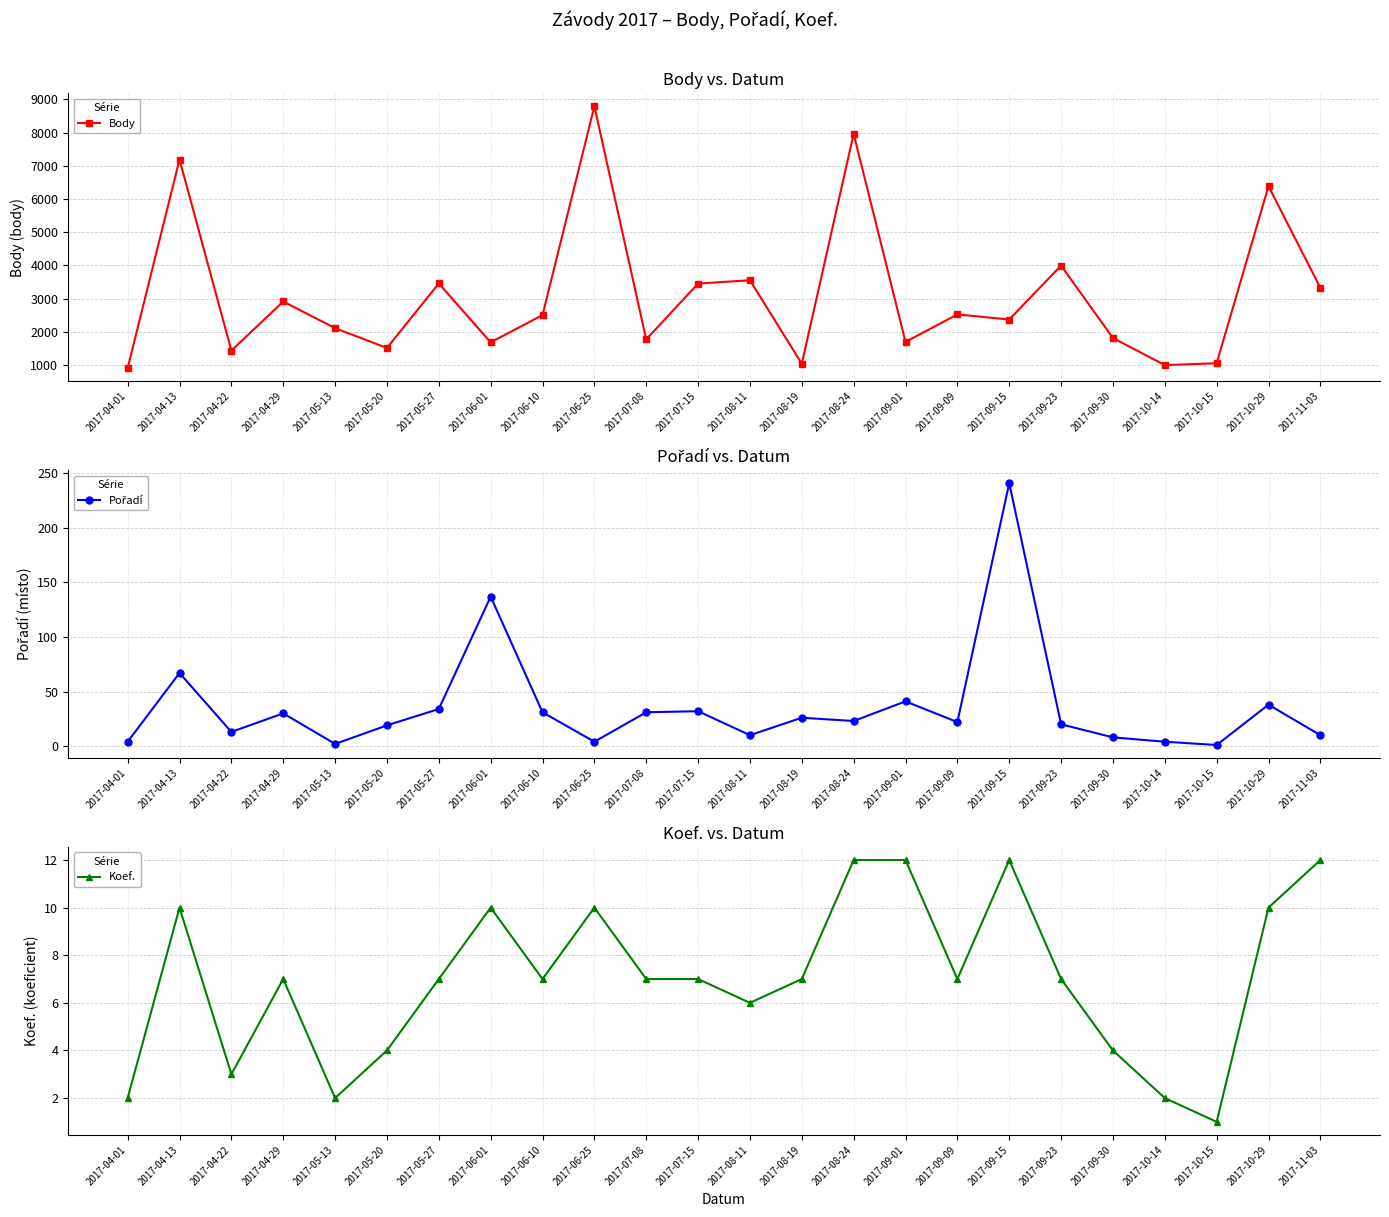

How many data points does each series have?

24